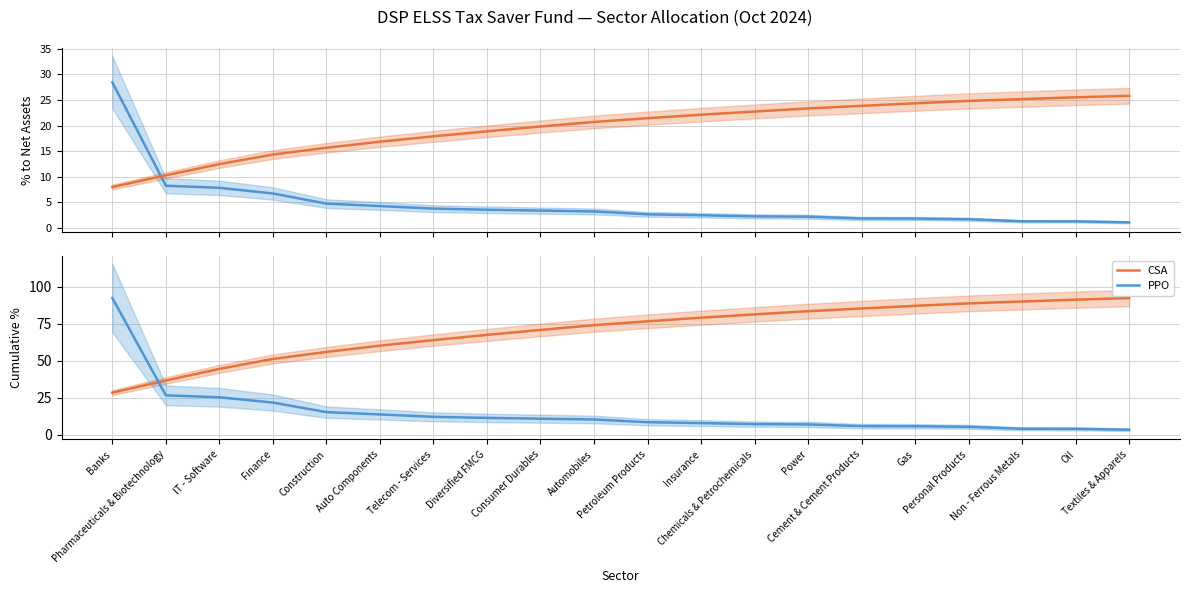

The value of CSA at Non - Ferrous Metals is 89.9. True or false?

True